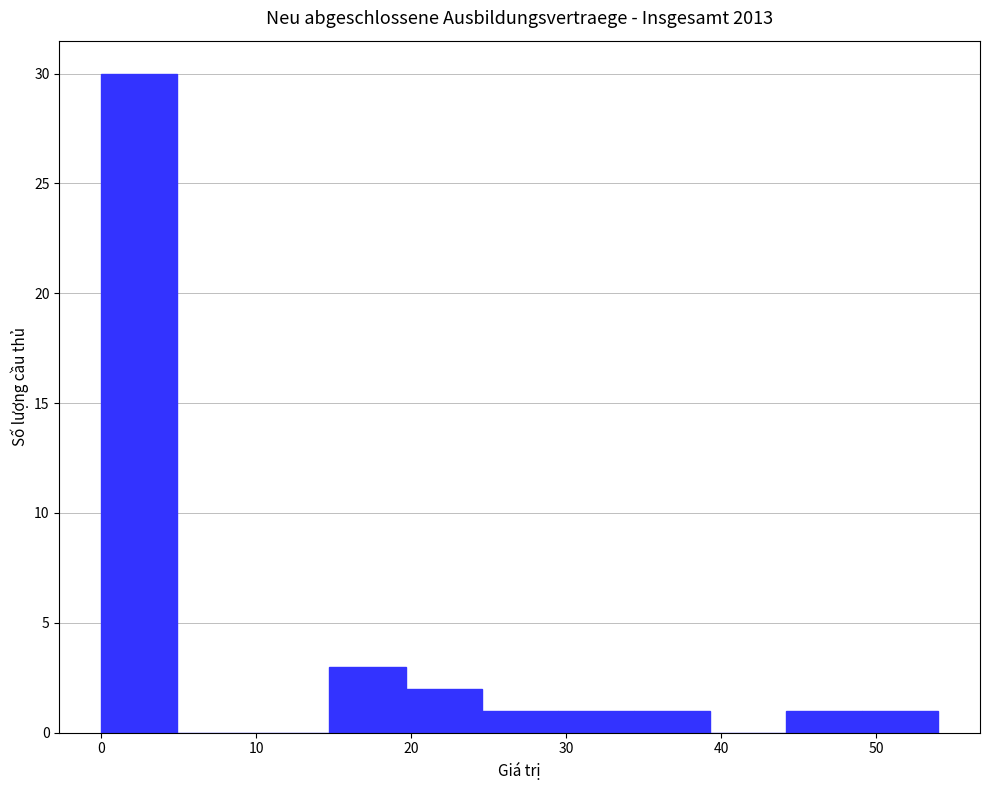

Reading left to right, transcribe this chart: for each bar, give the range it covers on the x-axis and its height. Neither the bar edges nor the heights are printed on the chart, so give them approximately, as read against the axes.

0 to 5: 30
5 to 10: 0
10 to 15: 0
15 to 20: 3
20 to 25: 2
25 to 29: 1
29 to 34: 1
34 to 39: 1
39 to 44: 0
44 to 49: 1
49 to 54: 1